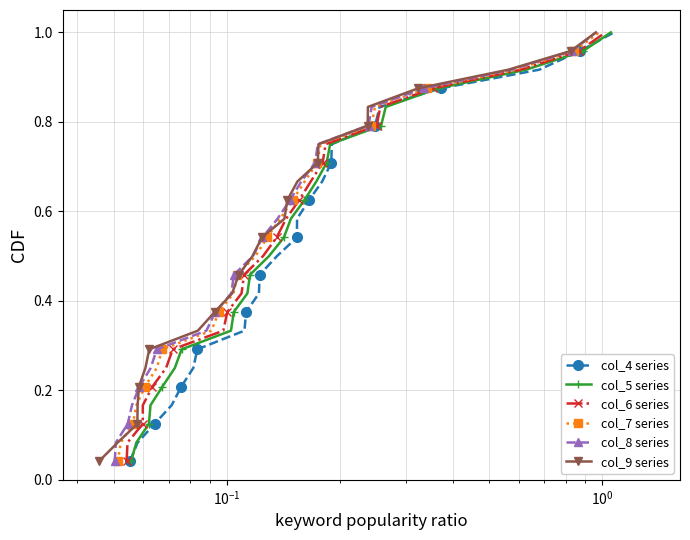

True or false: col_4 series has more than 2 interior local peaks.

False